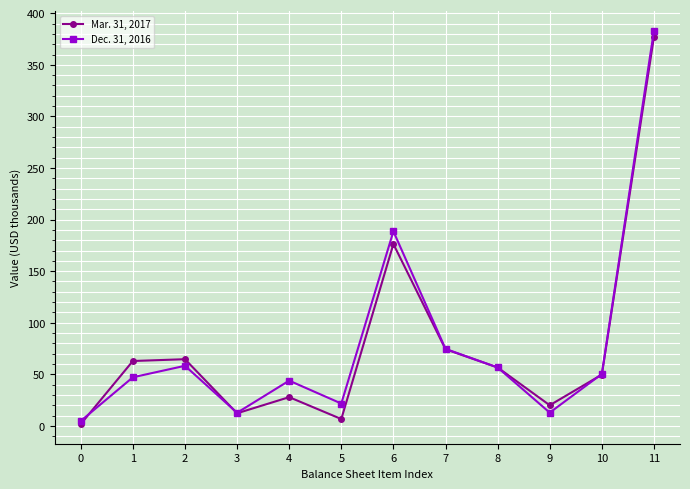

What is the value of the Dec. 31, 2016 point at the 8th from the left?

74.7